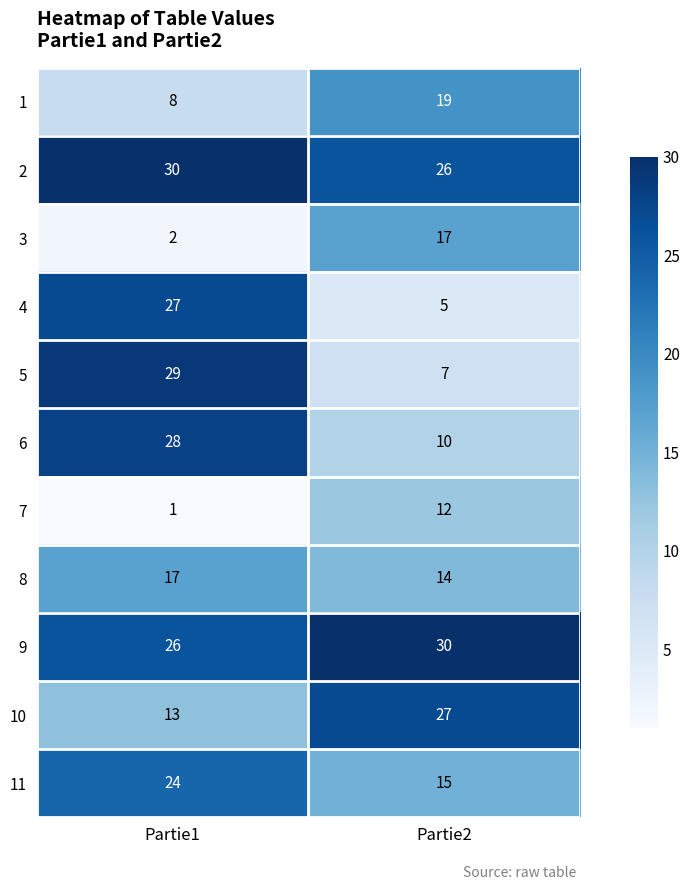

What is the total value across all series at Partie1?

205